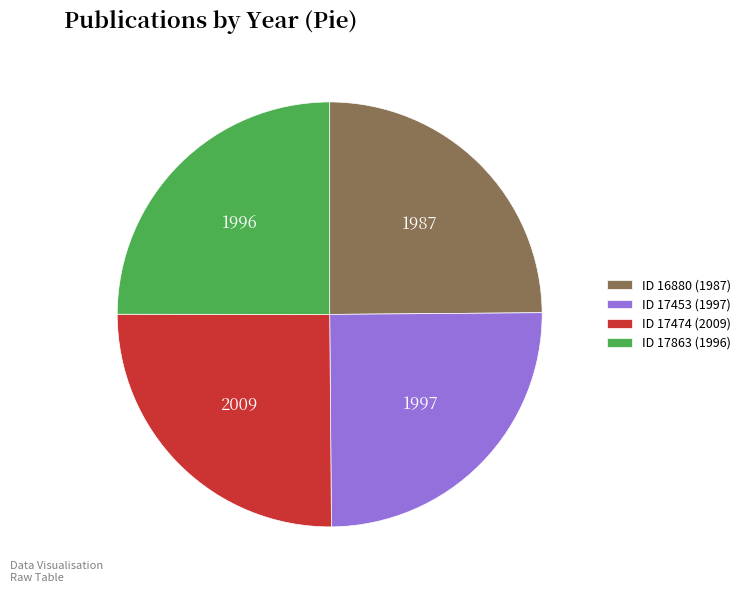

Is it true that ID 16880 (1987) is 25% of the pie?

True